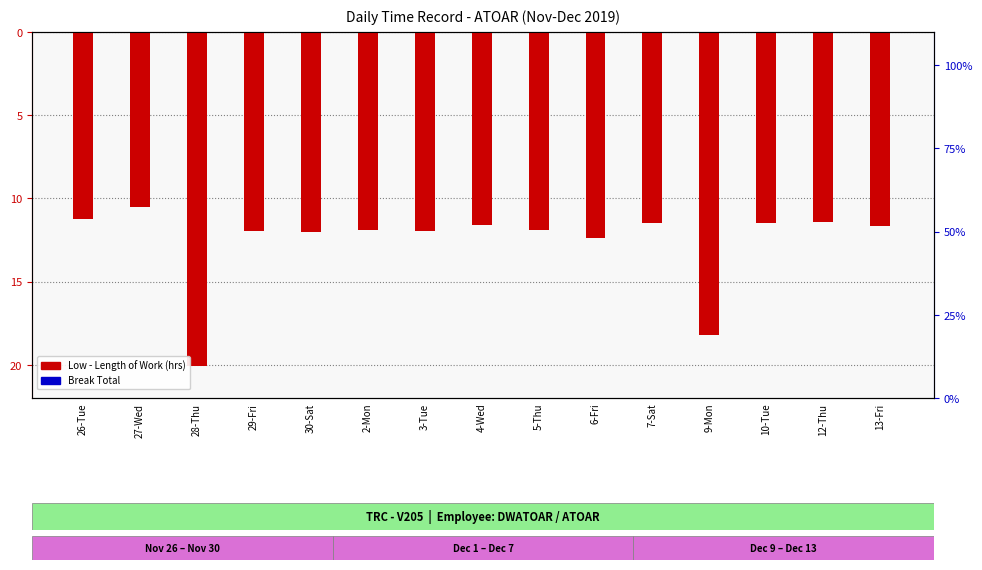

What is the spread (max minus min) of values at 6-Fri?

12.4